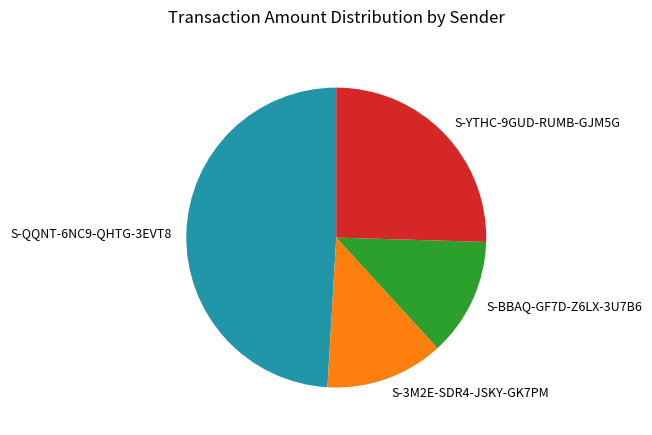

Which category has the biggest portion of the pie?

S-QQNT-6NC9-QHTG-3EVT8